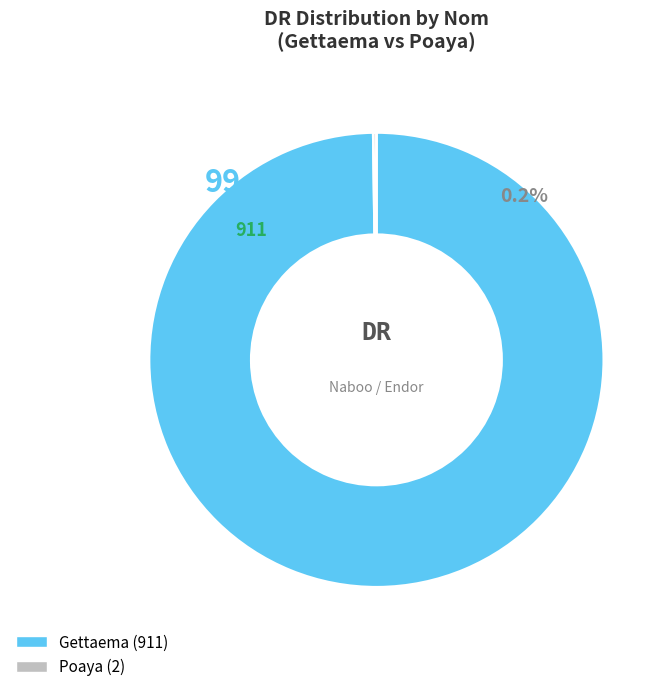

To the nearest percent, what is the difference between the largest and smallest slice percentages?

100%